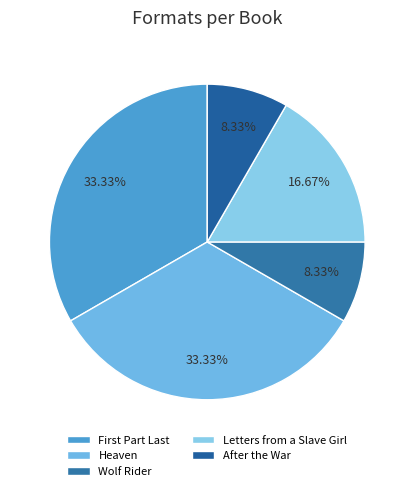

Is there any slice that represents more than half of the pie?

No